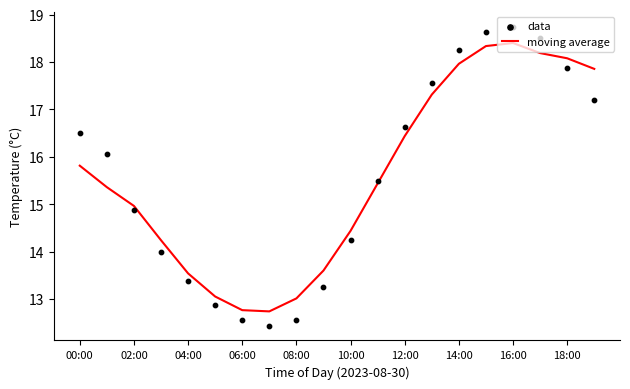

The moving average series shows 23.0 at 12:00. True or false?

False